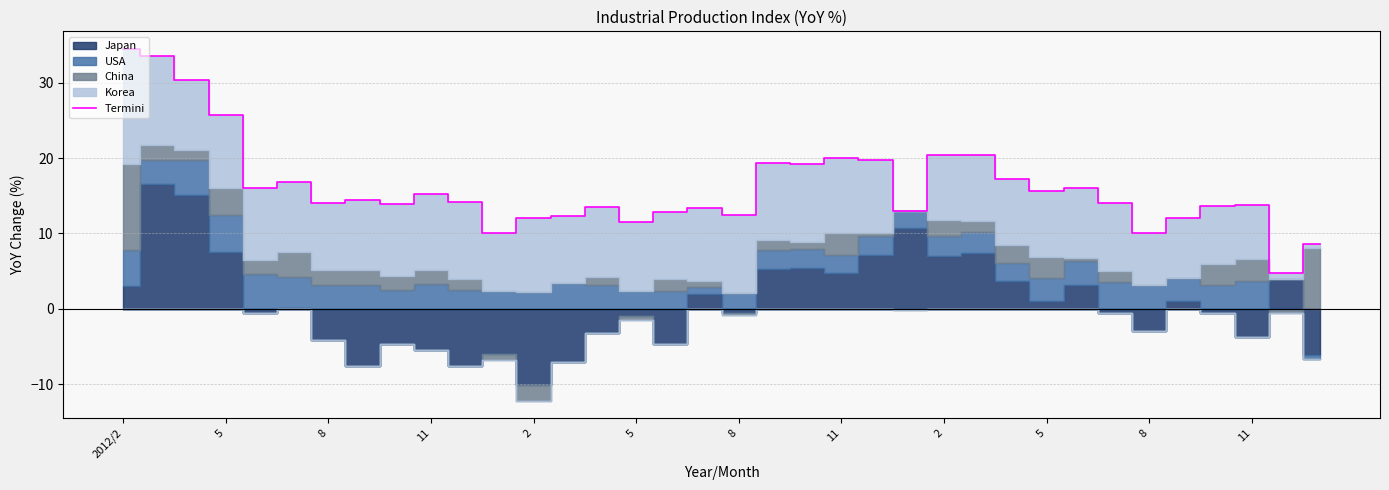

What is the change in value from 22 to 24?

+0.7